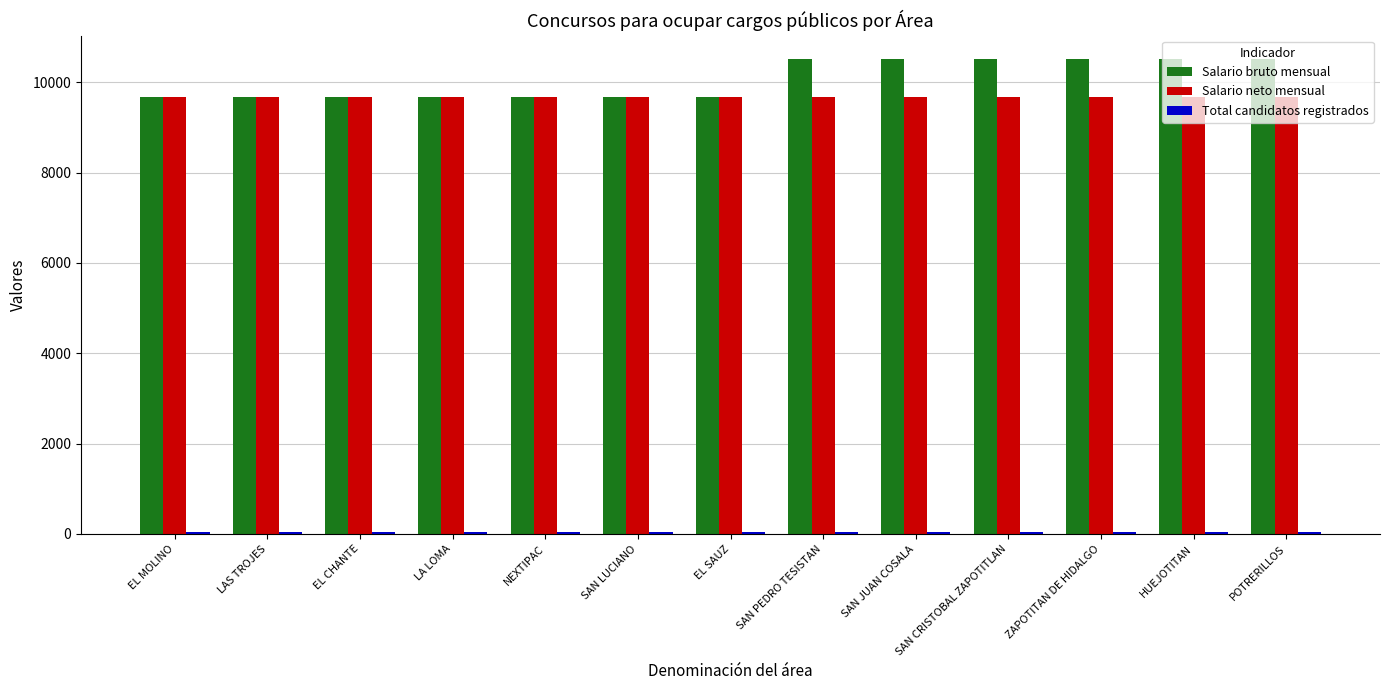

The Salario bruto mensual series shows 15311 at SAN PEDRO TESISTAN. True or false?

False